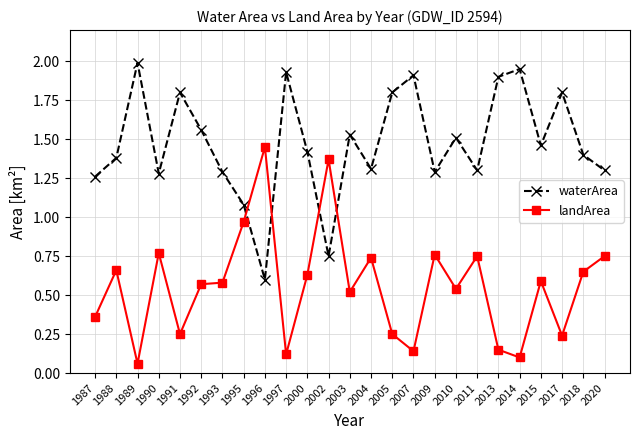

Where does the waterArea series first go above 1?

1987